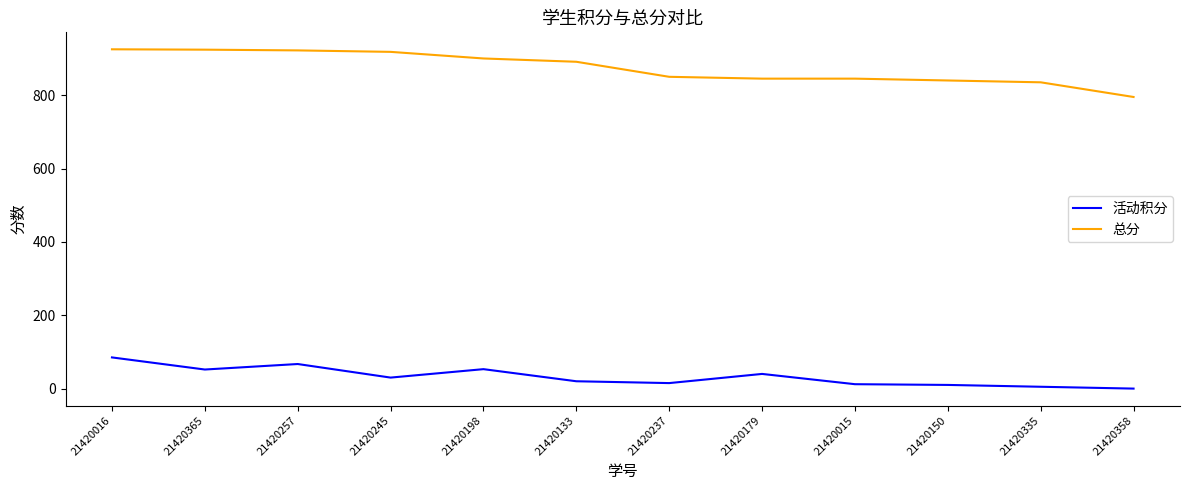

What is the maximum value shown in the chart?

925